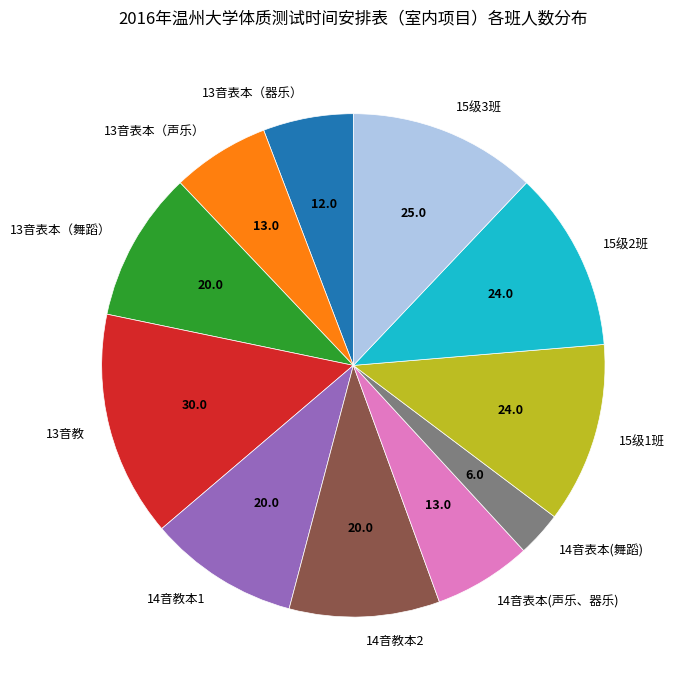

Which category has the biggest portion of the pie?

13音教